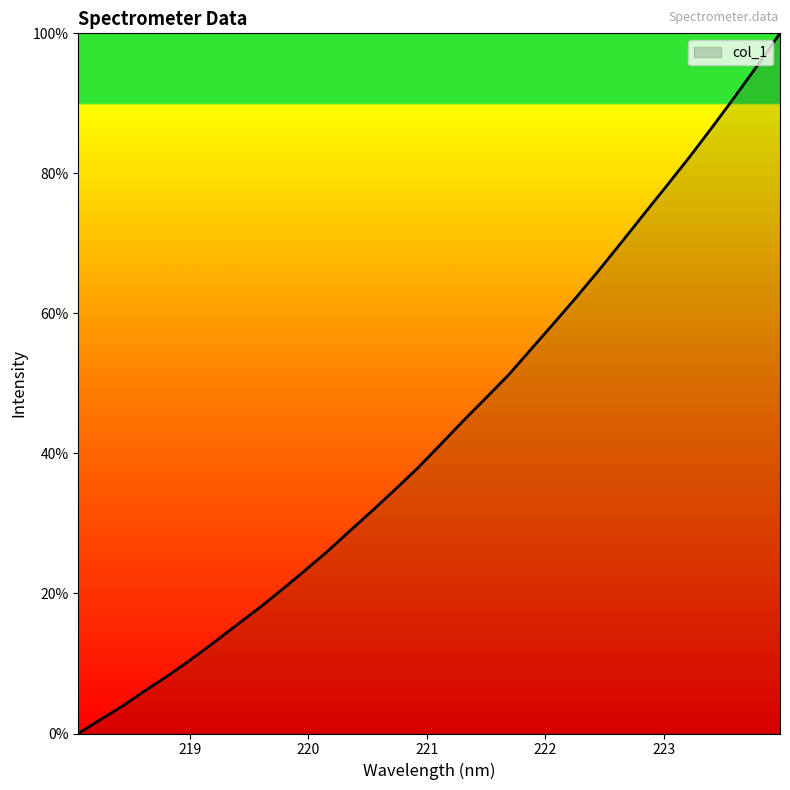

What is the maximum value shown in the chart?

100.0